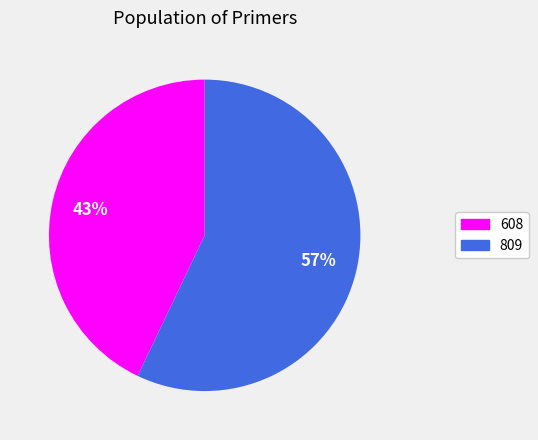

Which slice is the smallest?

608